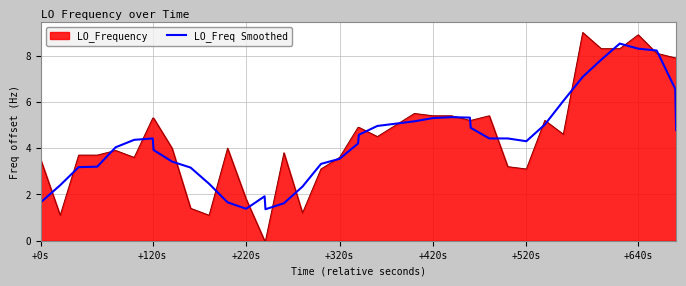

Which series has the largest range (max minus min)?

LO_Frequency